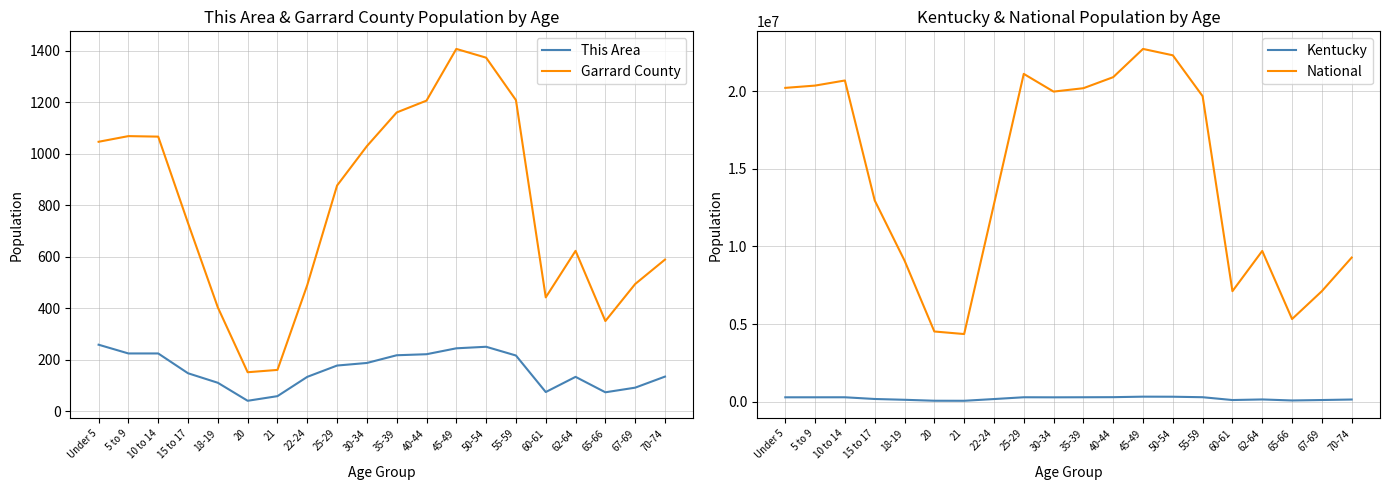

Rank the series at 45-49 from lowest to highest value.

This Area, Garrard County, Kentucky, National